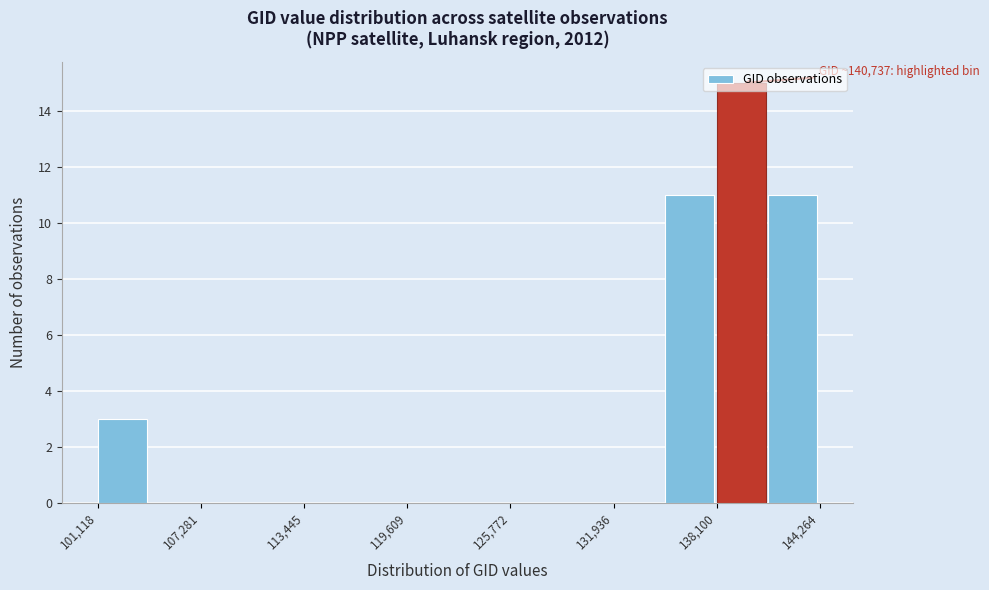

Around what value on the x-axis is the tallest bar? Give the approximate position of its centre, as read against the axis.

140000